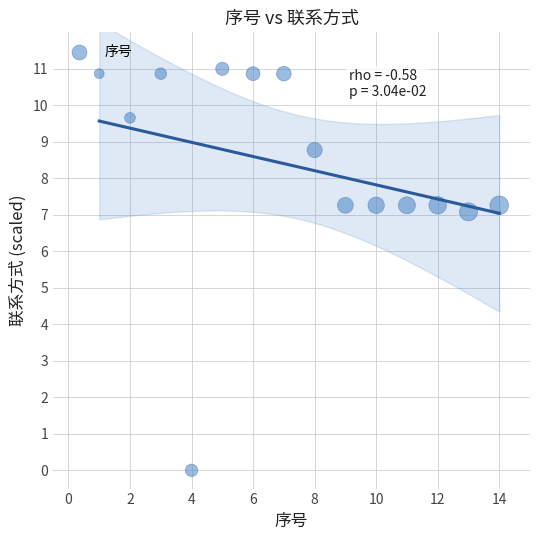

What Y value in the scatter plot is closest to 5?

7.1